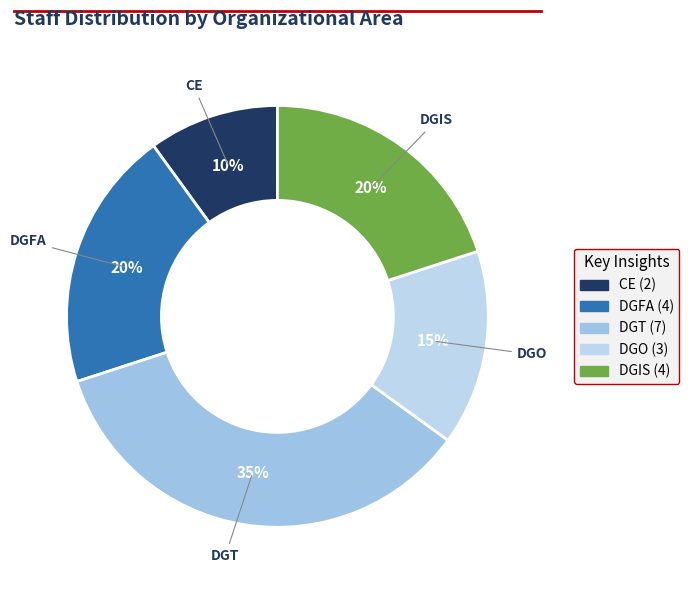

The DGIS slice represents 28% of the pie. True or false?

False